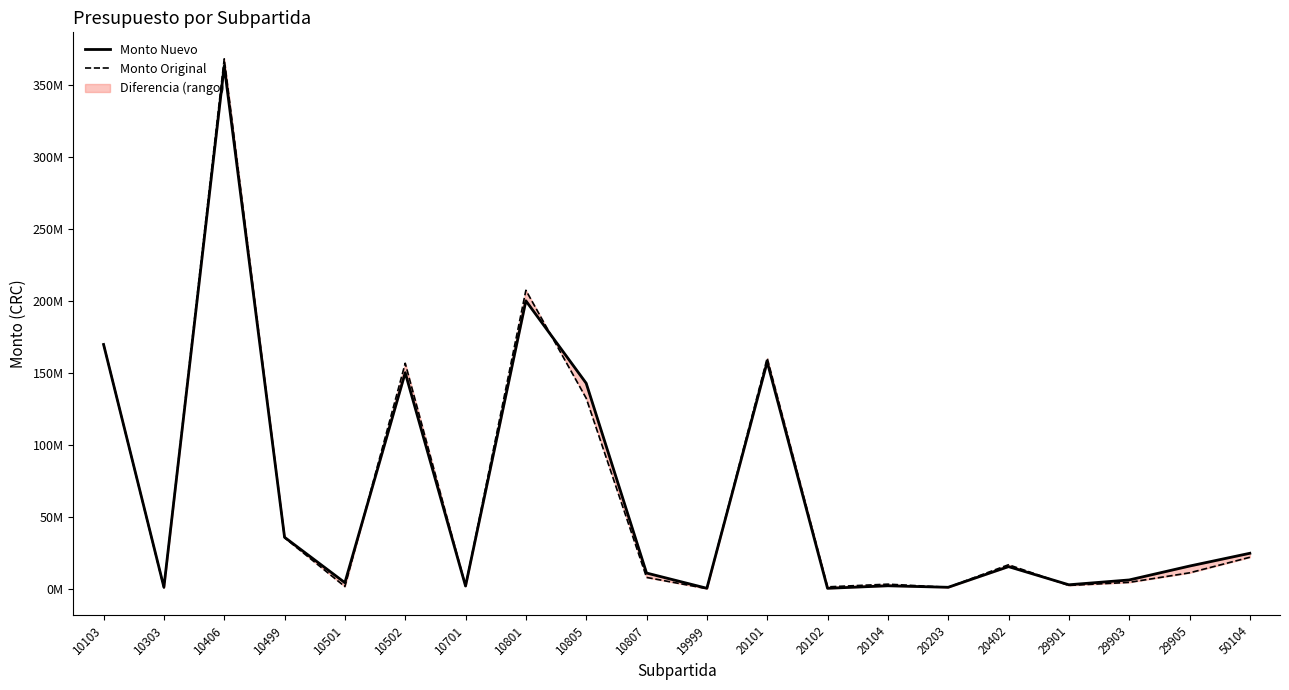

How many data points in Monto Nuevo are above 15478632?

9